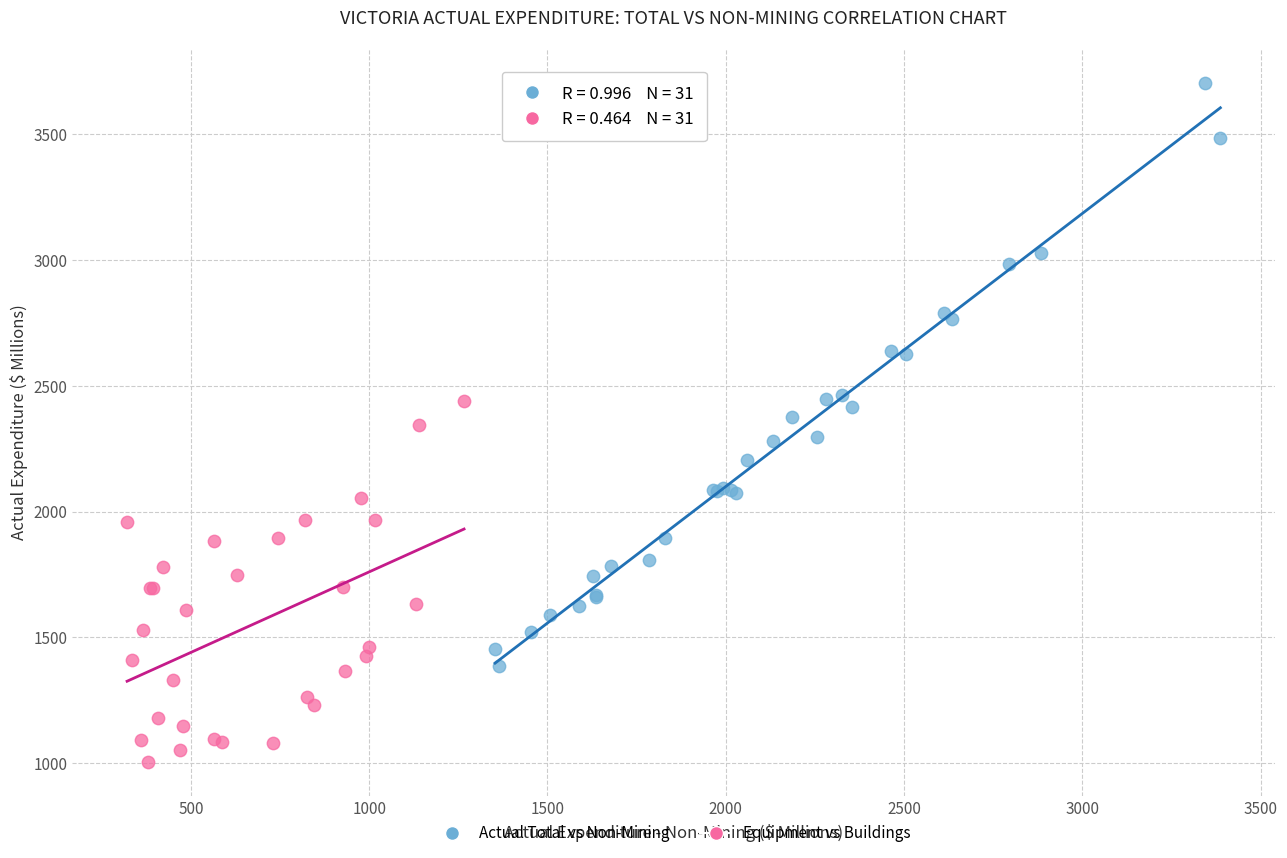

Which series has the largest Y range (max minus min)?

Actual Total vs Non-Mining